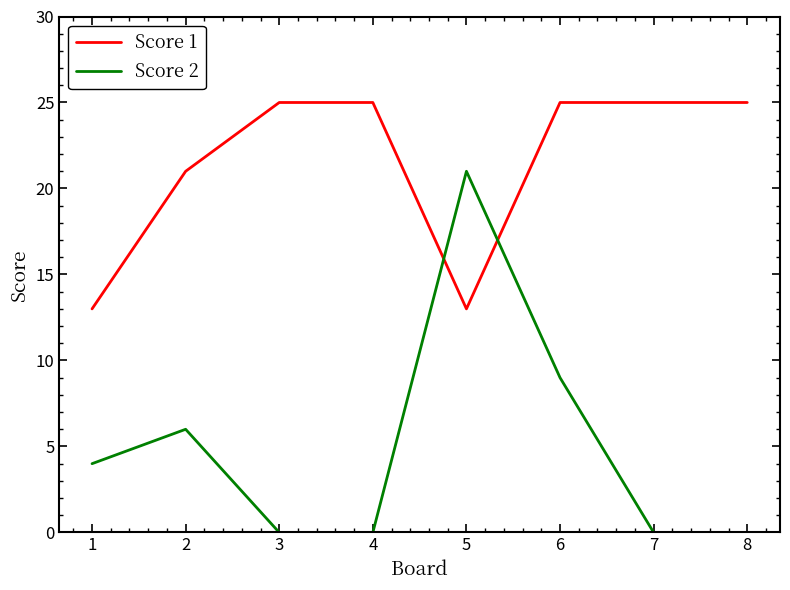

Which series ends up on top after the final intersection of Score 2 and Score 1?

Score 1